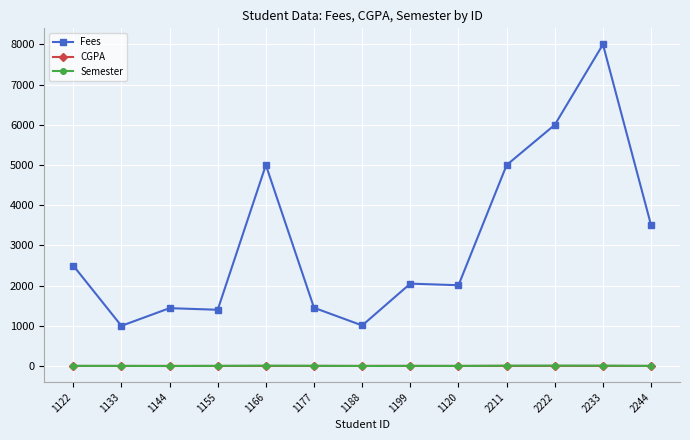

At which category is the sum across all series the highest?

2233